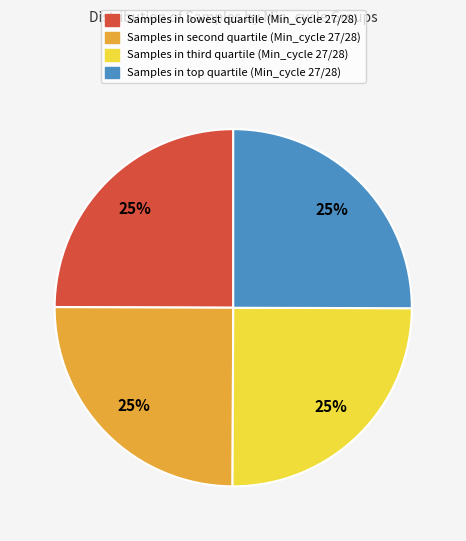

To the nearest percent, what is the average slice percentage?

25%